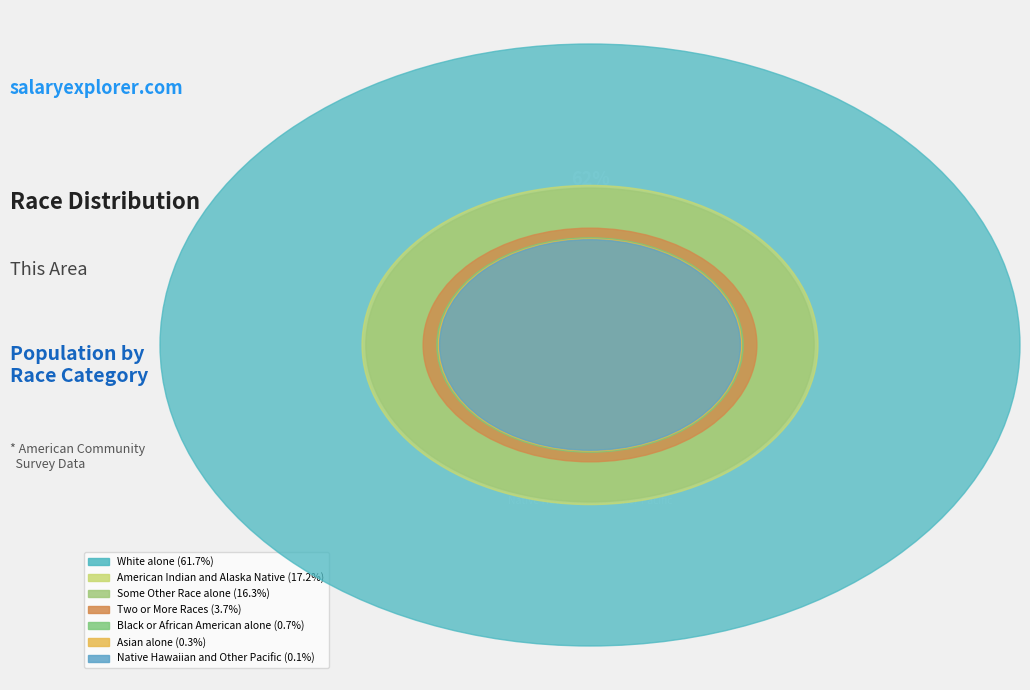

How many segments does this pie chart have?

7